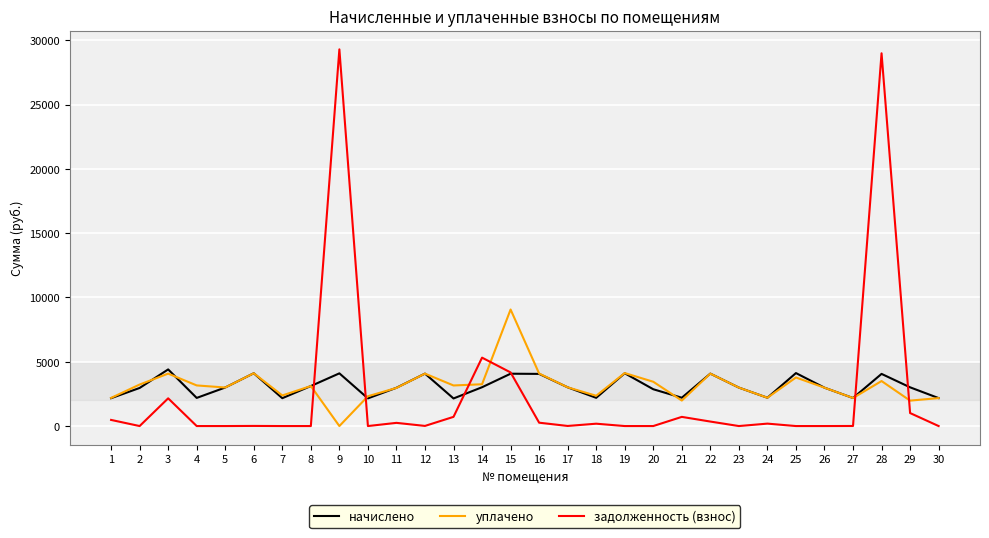

List the series in order of their peak value, highest first.

задолженность (взнос), уплачено, начислено